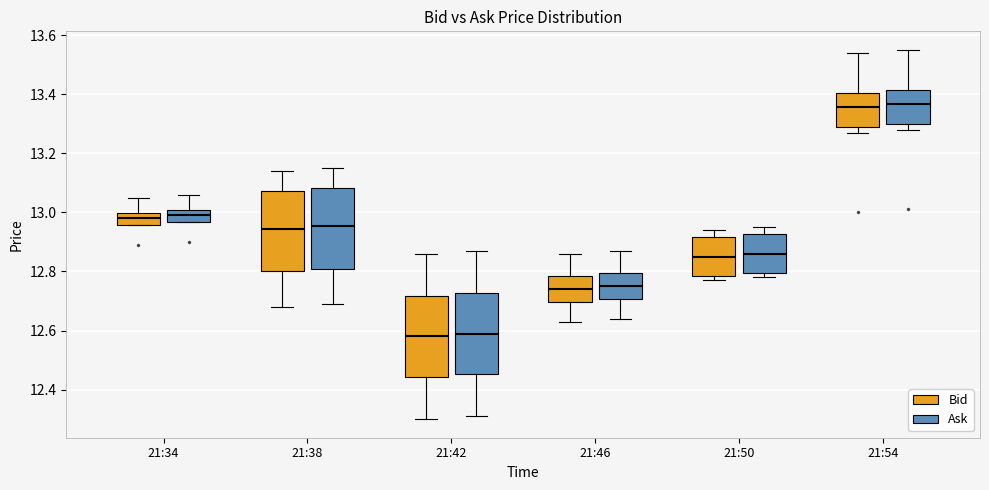

Reading left to right, read every box against the y-axis: the position of its median line, the range the box covers, and the ends of its whiskers. The values are not printed on the chart, so give them approximately, as read against the axis.

21:34 (Bid): median 12.98, box 12.96 to 13.00, whiskers 12.96 to 13.06
21:34 (Ask): median 13.00 (inside the box), box 12.96 to 13.00, whiskers 12.96 to 13.06
21:38 (Bid): median 12.94, box 12.80 to 13.08, whiskers 12.68 to 13.14
21:38 (Ask): median 12.96, box 12.82 to 13.08, whiskers 12.70 to 13.16
21:42 (Bid): median 12.58, box 12.44 to 12.72, whiskers 12.30 to 12.86
21:42 (Ask): median 12.60, box 12.46 to 12.72, whiskers 12.32 to 12.88
21:46 (Bid): median 12.74, box 12.70 to 12.78, whiskers 12.64 to 12.86
21:46 (Ask): median 12.76, box 12.70 to 12.80, whiskers 12.64 to 12.88
21:50 (Bid): median 12.86, box 12.78 to 12.92, whiskers 12.78 (just below the box's lower edge) to 12.94
21:50 (Ask): median 12.86, box 12.80 to 12.92, whiskers 12.78 to 12.96
21:54 (Bid): median 13.36, box 13.30 to 13.40, whiskers 13.28 to 13.54
21:54 (Ask): median 13.36, box 13.30 to 13.42, whiskers 13.28 to 13.56